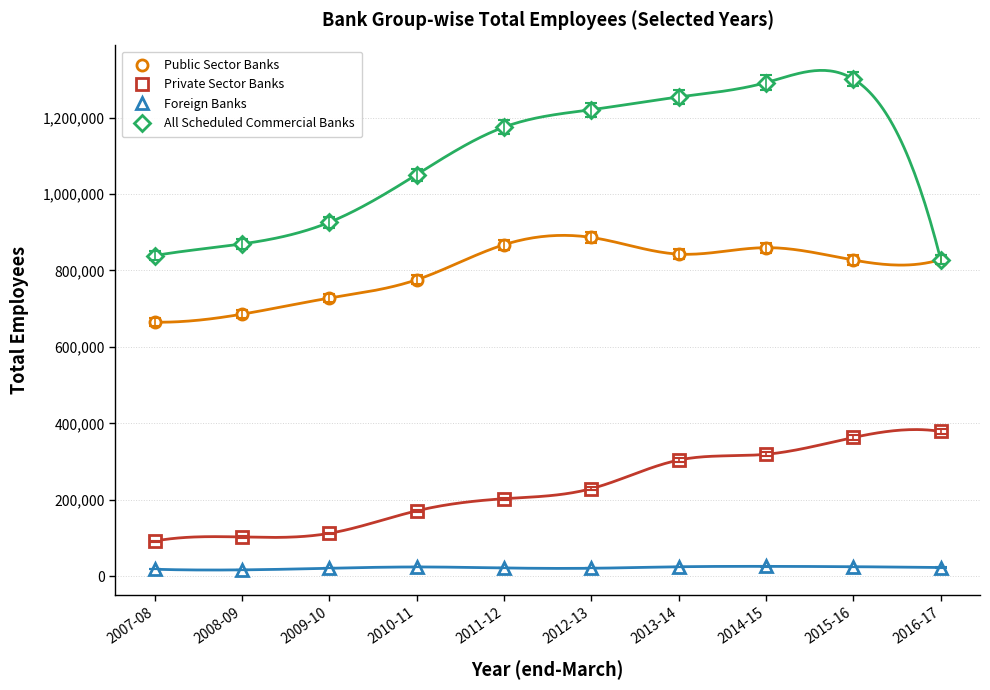

What is the approximate value of Private Sector Banks at 2010-11, to the nearest 100?

171100